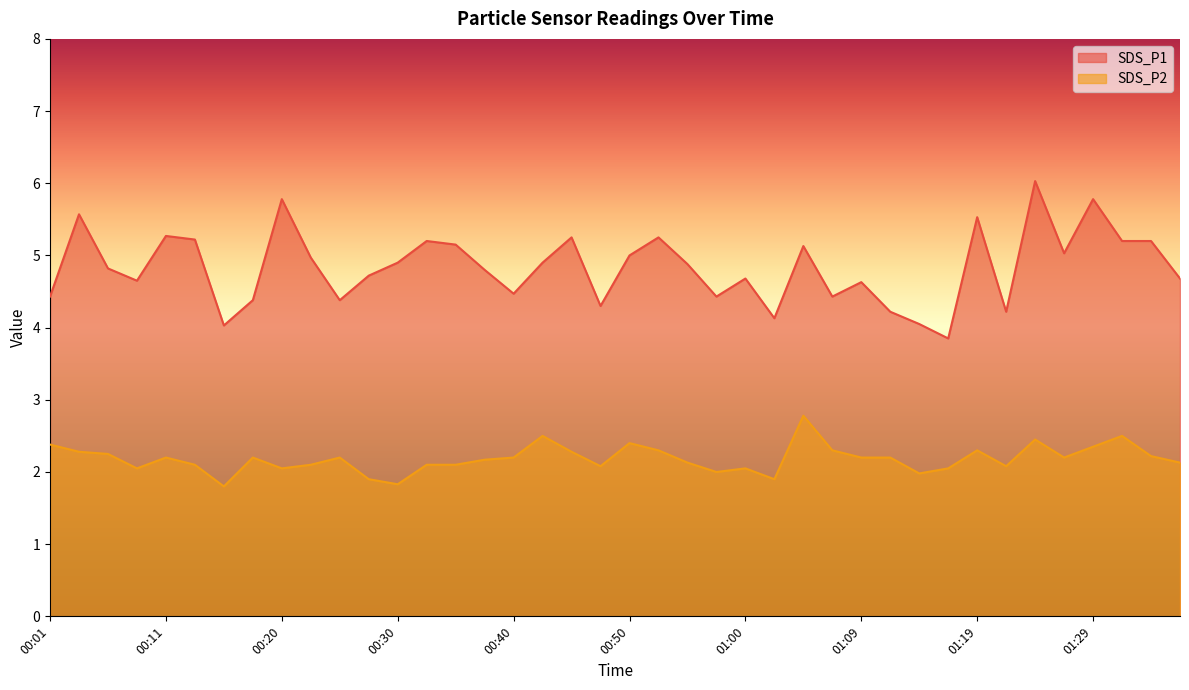

True or false: SDS_P2 and SDS_P1 intersect in this chart.

False